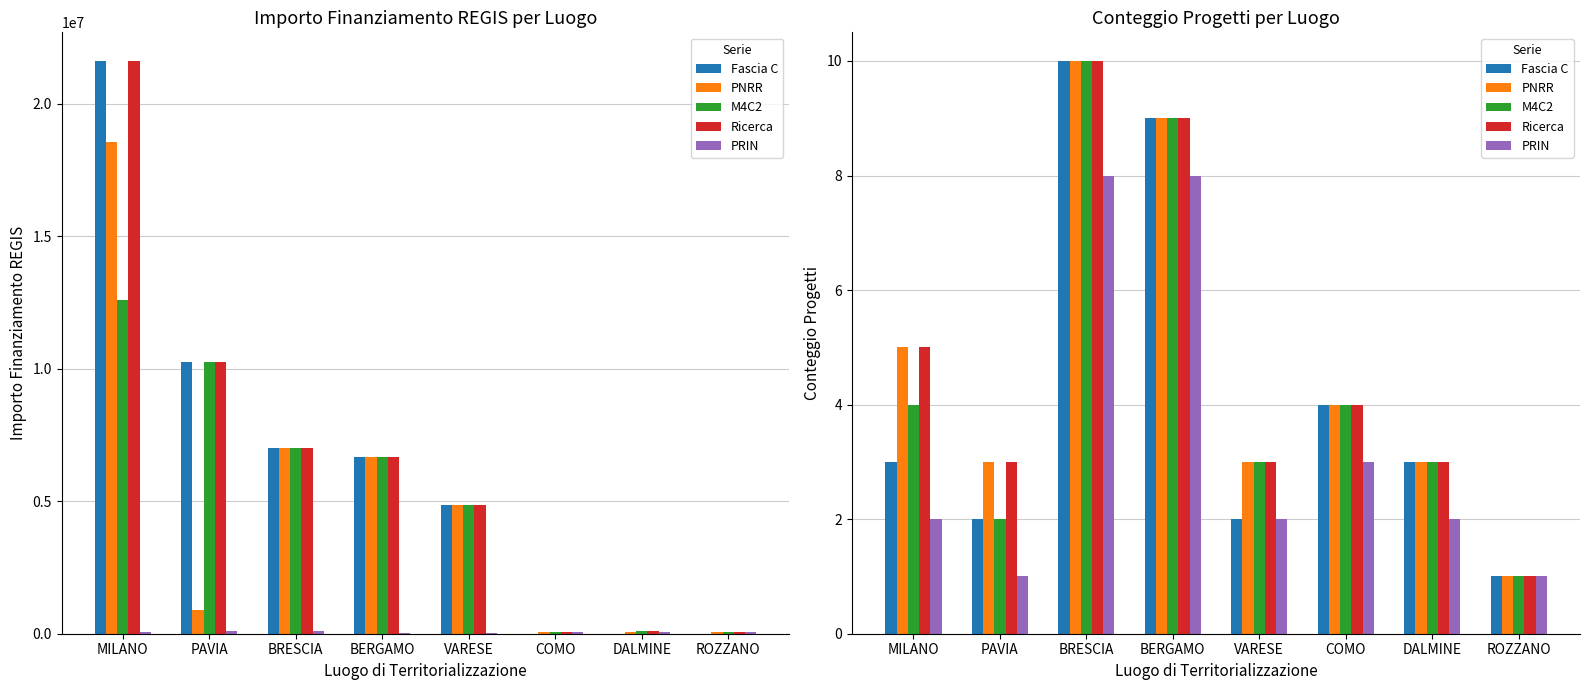

What is the label of the 8th bar from the right?

MILANO